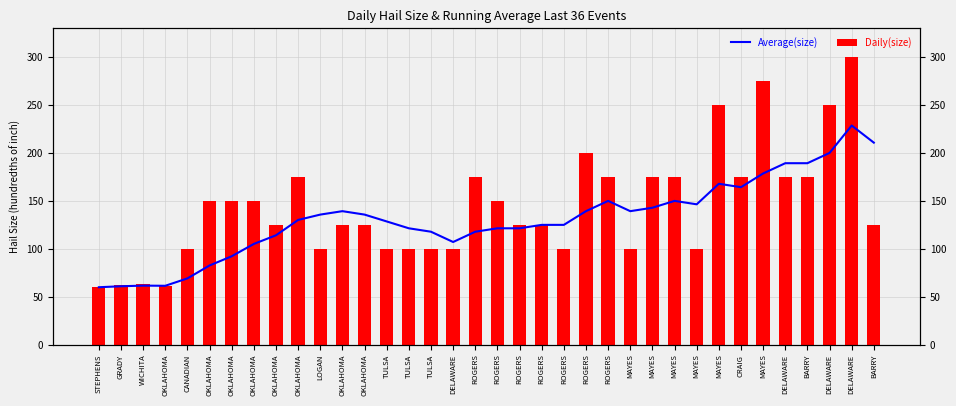

What is the total value across all series at ROGERS?

292.9